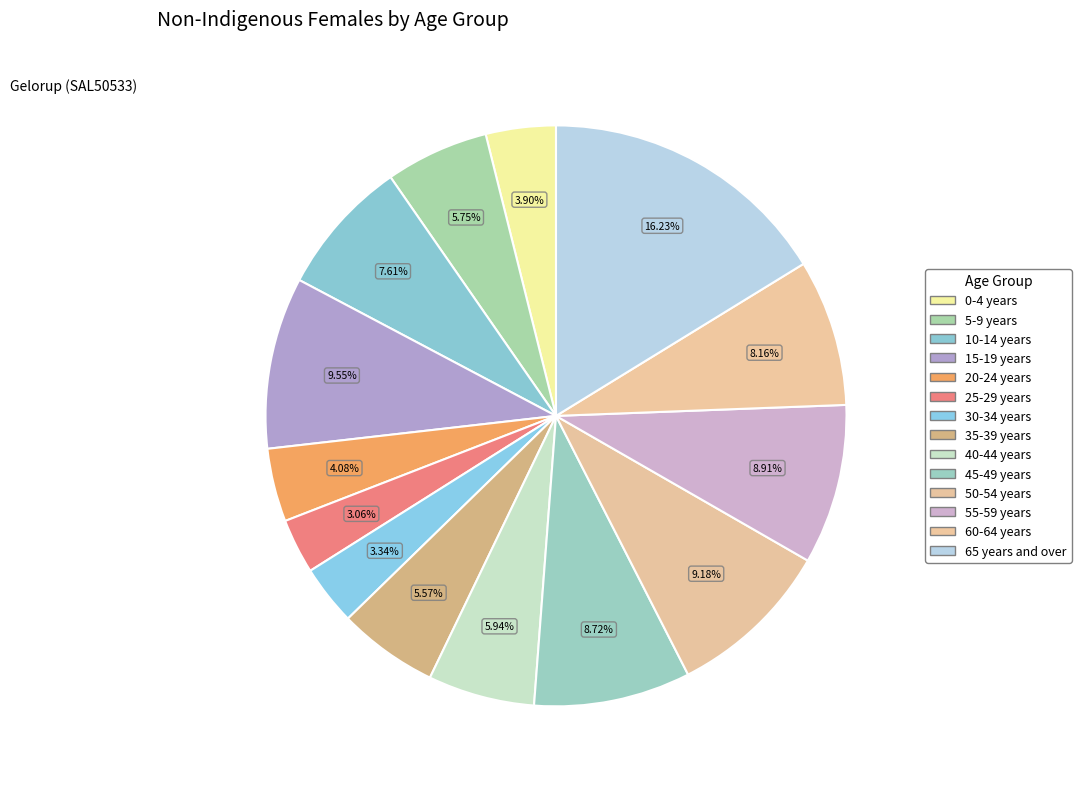

True or false: 20-24 years accounts for 4% of the total.

True